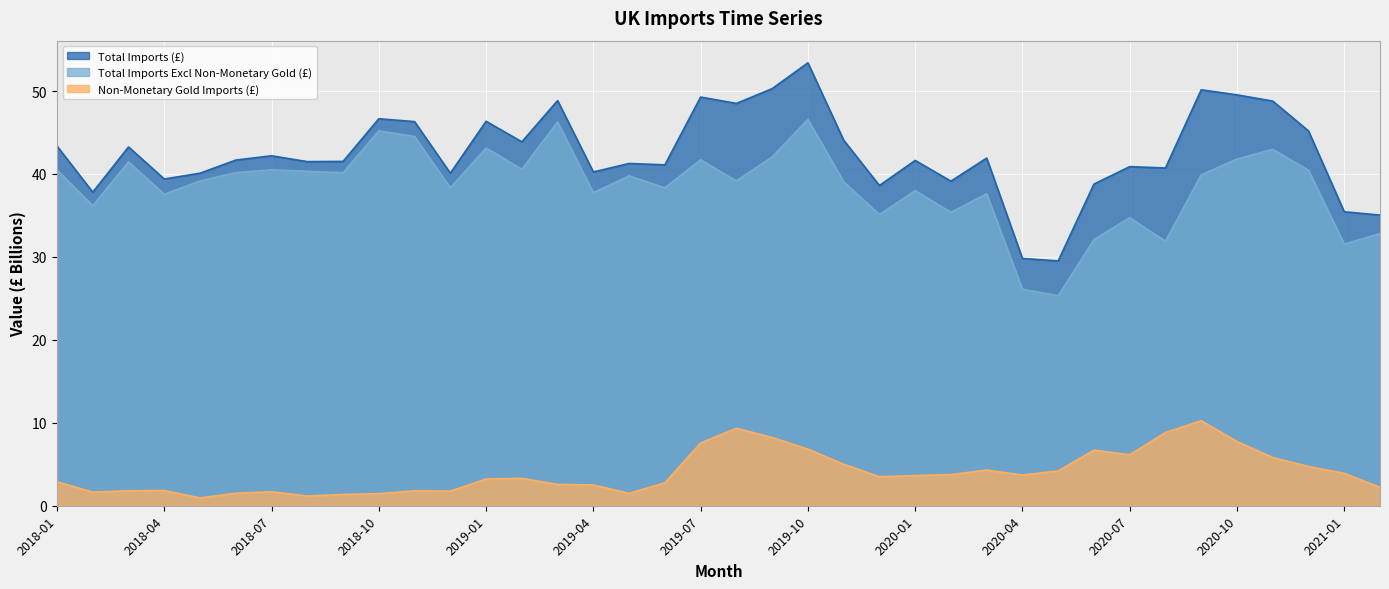

Reading left to right, list all the values displayed in this chart.

Total Imports (£): 2018-01=43.4	2018-02=37.8	2018-03=43.3	2018-04=39.4	2018-05=40.1	2018-06=41.7	2018-07=42.2	2018-08=41.5	2018-09=41.5	2018-10=46.7	2018-11=46.3	2018-12=40.1	2019-01=46.4	2019-02=43.9	2019-03=48.8	2019-04=40.2	2019-05=41.3	2019-06=41.1	2019-07=49.3	2019-08=48.5	2019-09=50.3	2019-10=53.4	2019-11=44.1	2019-12=38.6	2020-01=41.6	2020-02=39.1	2020-03=41.9	2020-04=29.8	2020-05=29.5	2020-06=38.8	2020-07=40.9	2020-08=40.7	2020-09=50.1	2020-10=49.5	2020-11=48.8	2020-12=45.2	2021-01=35.4	2021-02=35.0
Total Imports Excl Non-Monetary Gold (£): 2018-01=40.5	2018-02=36.2	2018-03=41.5	2018-04=37.6	2018-05=39.2	2018-06=40.2	2018-07=40.5	2018-08=40.3	2018-09=40.2	2018-10=45.2	2018-11=44.5	2018-12=38.3	2019-01=43.1	2019-02=40.6	2019-03=46.3	2019-04=37.7	2019-05=39.8	2019-06=38.3	2019-07=41.7	2019-08=39.2	2019-09=42.1	2019-10=46.6	2019-11=39.1	2019-12=35.1	2020-01=38.0	2020-02=35.4	2020-03=37.6	2020-04=26.1	2020-05=25.3	2020-06=32.1	2020-07=34.7	2020-08=31.9	2020-09=39.9	2020-10=41.8	2020-11=43.0	2020-12=40.5	2021-01=31.5	2021-02=32.8
Non-Monetary Gold Imports (£): 2018-01=2.9	2018-02=1.6	2018-03=1.8	2018-04=1.8	2018-05=0.9	2018-06=1.5	2018-07=1.7	2018-08=1.2	2018-09=1.4	2018-10=1.5	2018-11=1.8	2018-12=1.8	2019-01=3.2	2019-02=3.3	2019-03=2.6	2019-04=2.5	2019-05=1.5	2019-06=2.8	2019-07=7.6	2019-08=9.3	2019-09=8.2	2019-10=6.8	2019-11=5.0	2019-12=3.5	2020-01=3.6	2020-02=3.8	2020-03=4.3	2020-04=3.7	2020-05=4.2	2020-06=6.7	2020-07=6.1	2020-08=8.8	2020-09=10.2	2020-10=7.7	2020-11=5.8	2020-12=4.7	2021-01=3.9	2021-02=2.2